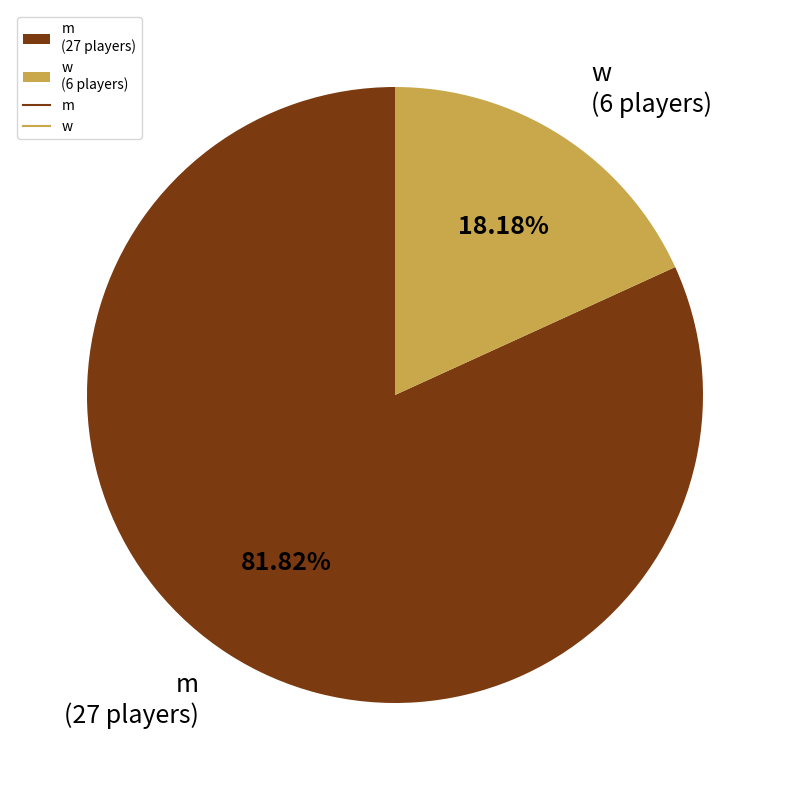

Which slice is the smallest?

w